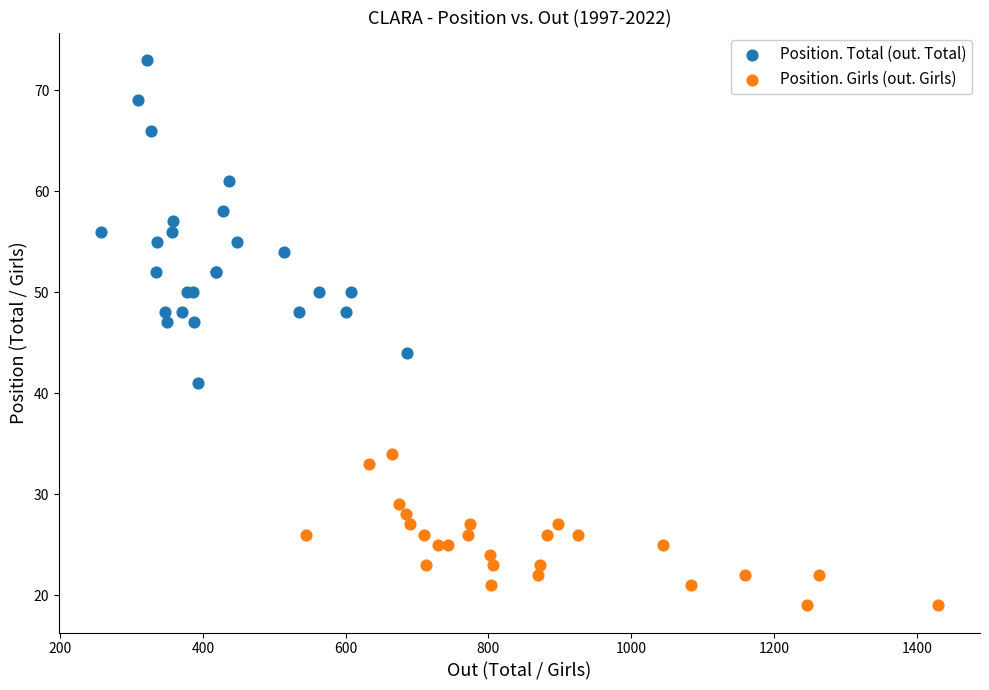

Which series has the widest spread of Y values?

Position. Total (out. Total)